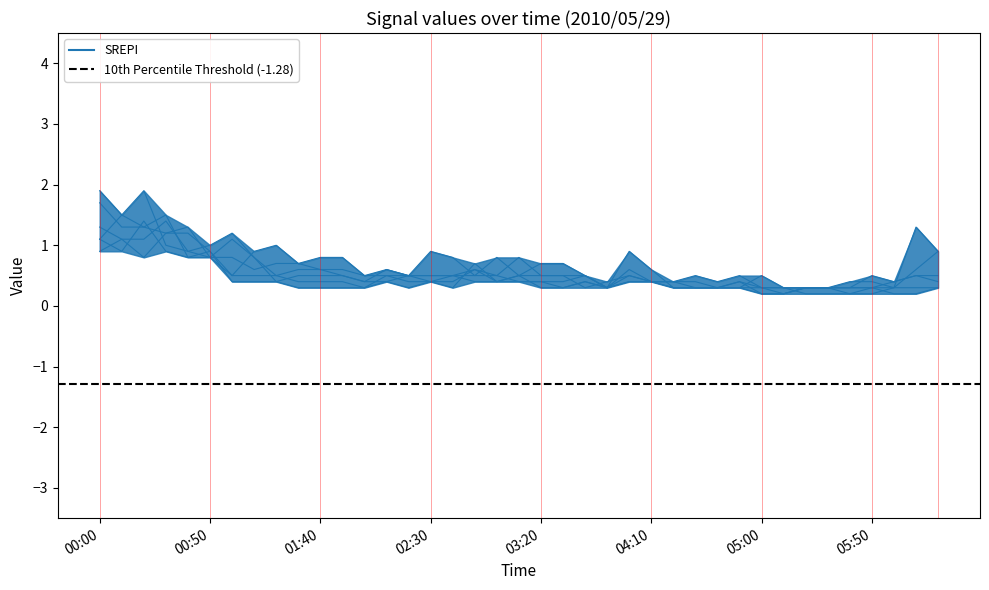

How many lines are shown in the chart?

6